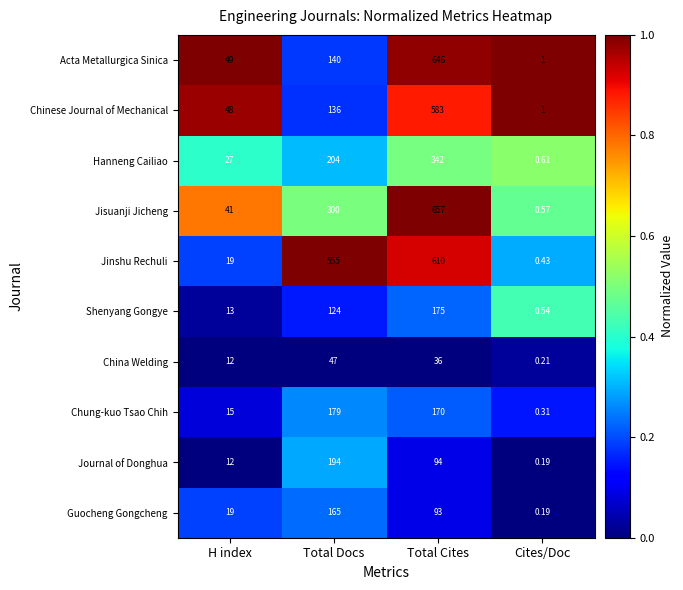

At which category is the sum across all series the highest?

Total Cites